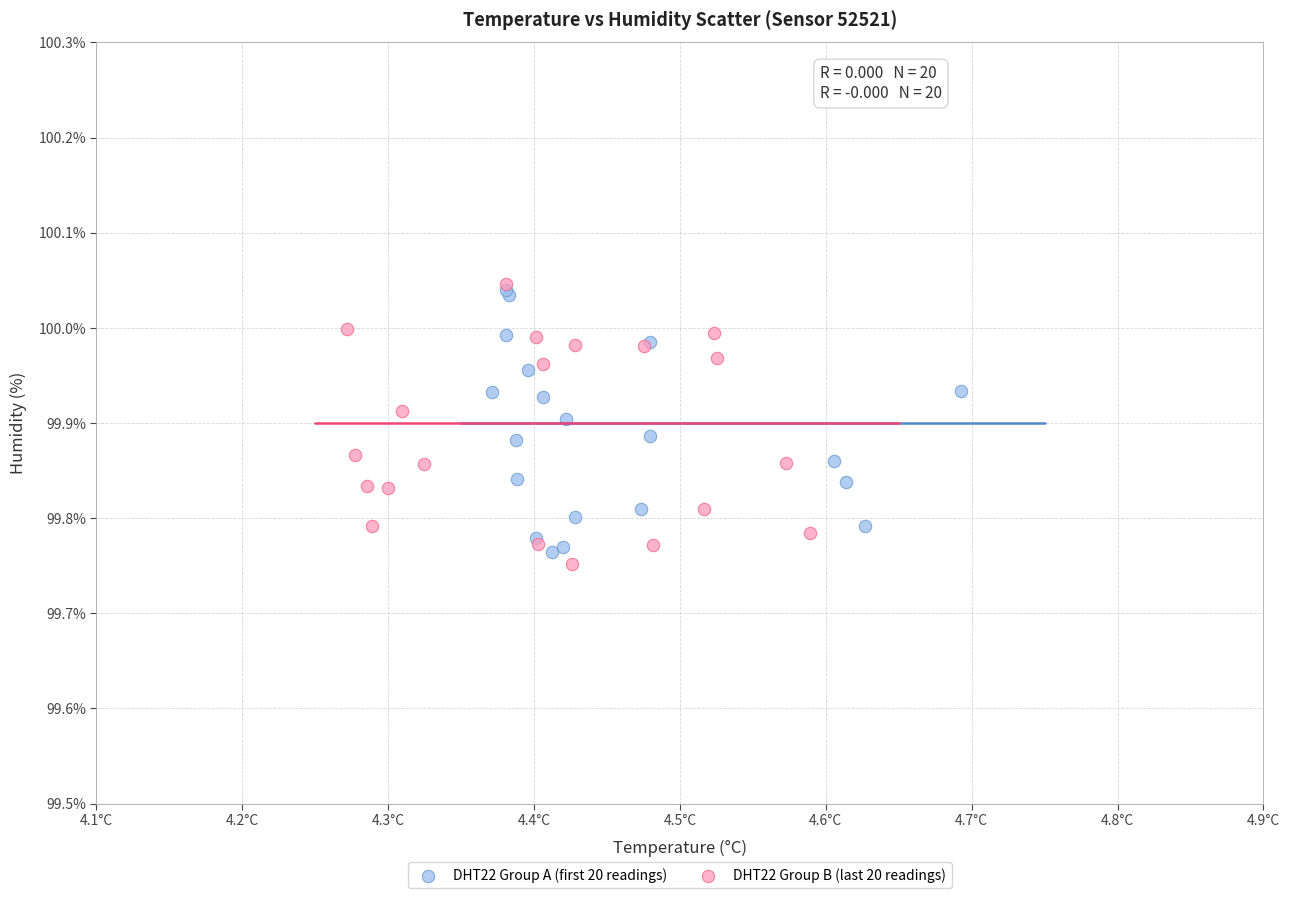

What are all the series names shown in the legend?

DHT22 Group A (first 20 readings), DHT22 Group B (last 20 readings)